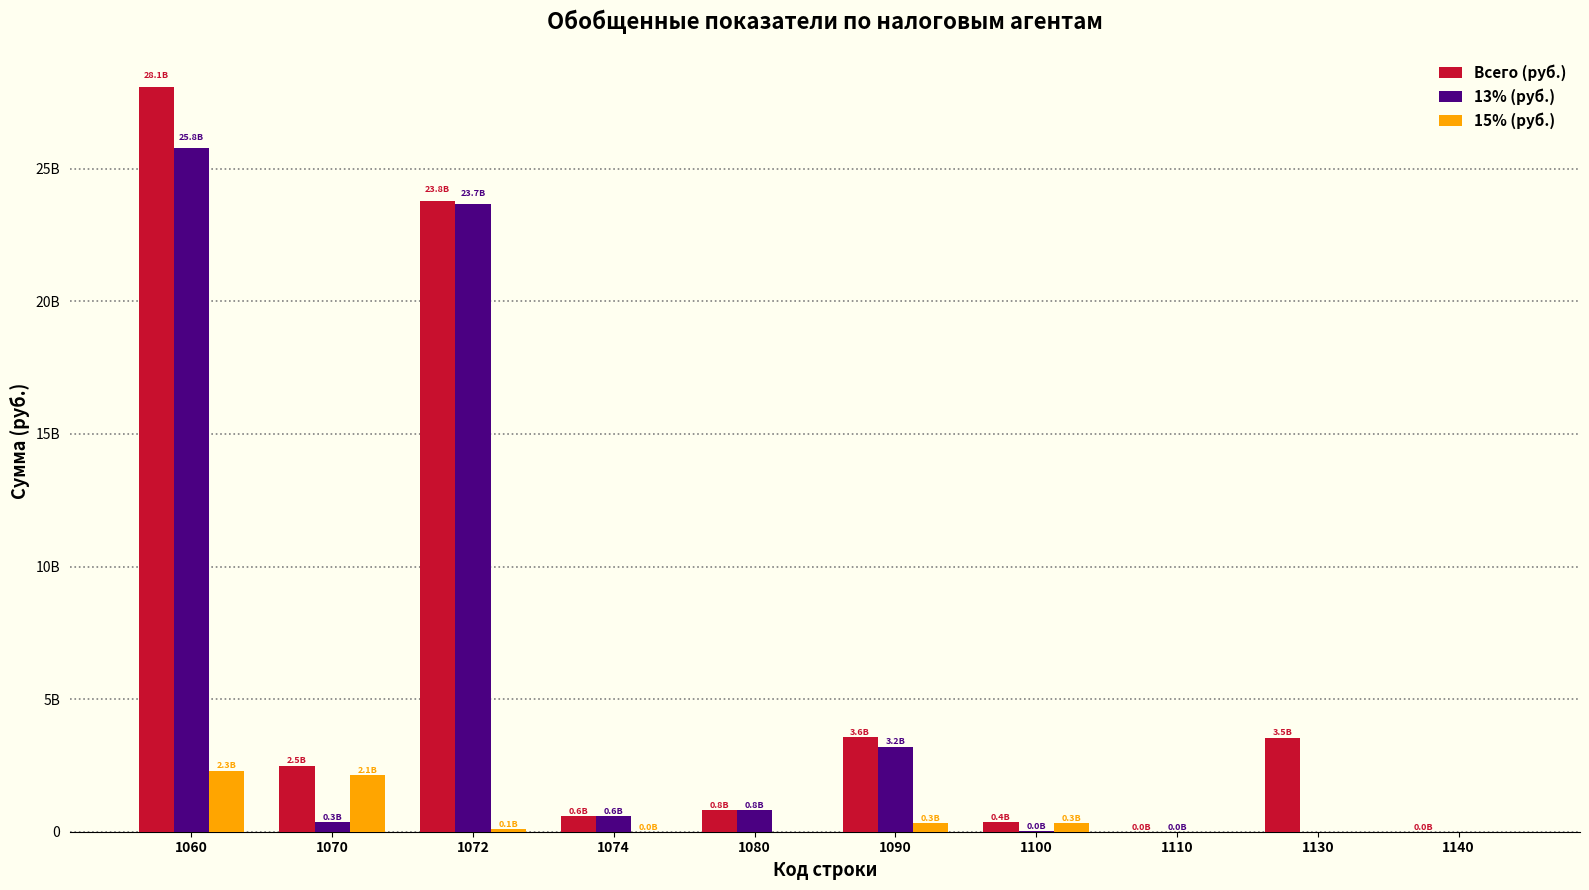

What are all the series names shown in the legend?

Всего (руб.), 13% (руб.), 15% (руб.)